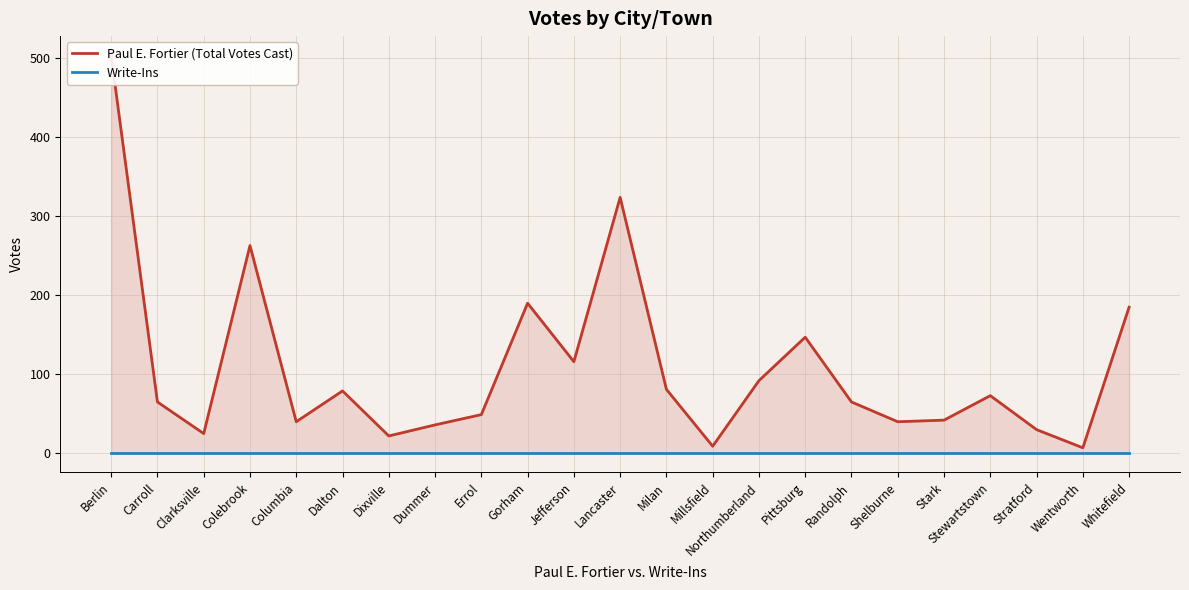

At which category is the sum across all series the highest?

Berlin